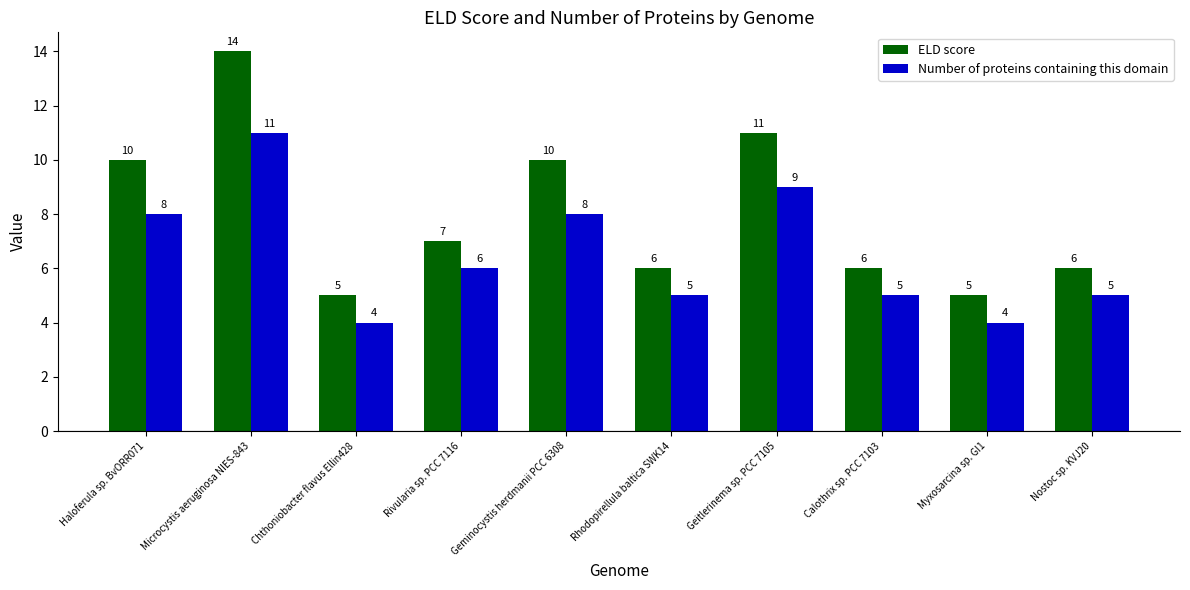

Reading right to left, extract all data points from this chart.

ELD score: Nostoc sp. KVJ20=6	Myxosarcina sp. GI1=5	Calothrix sp. PCC 7103=6	Geitlerinema sp. PCC 7105=11	Rhodopirellula baltica SWK14=6	Geminocystis herdmanii PCC 6308=10	Rivularia sp. PCC 7116=7	Chthoniobacter flavus Ellin428=5	Microcystis aeruginosa NIES-843=14	Haloferula sp. BvORR071=10
Number of proteins containing this domain: Nostoc sp. KVJ20=5	Myxosarcina sp. GI1=4	Calothrix sp. PCC 7103=5	Geitlerinema sp. PCC 7105=9	Rhodopirellula baltica SWK14=5	Geminocystis herdmanii PCC 6308=8	Rivularia sp. PCC 7116=6	Chthoniobacter flavus Ellin428=4	Microcystis aeruginosa NIES-843=11	Haloferula sp. BvORR071=8